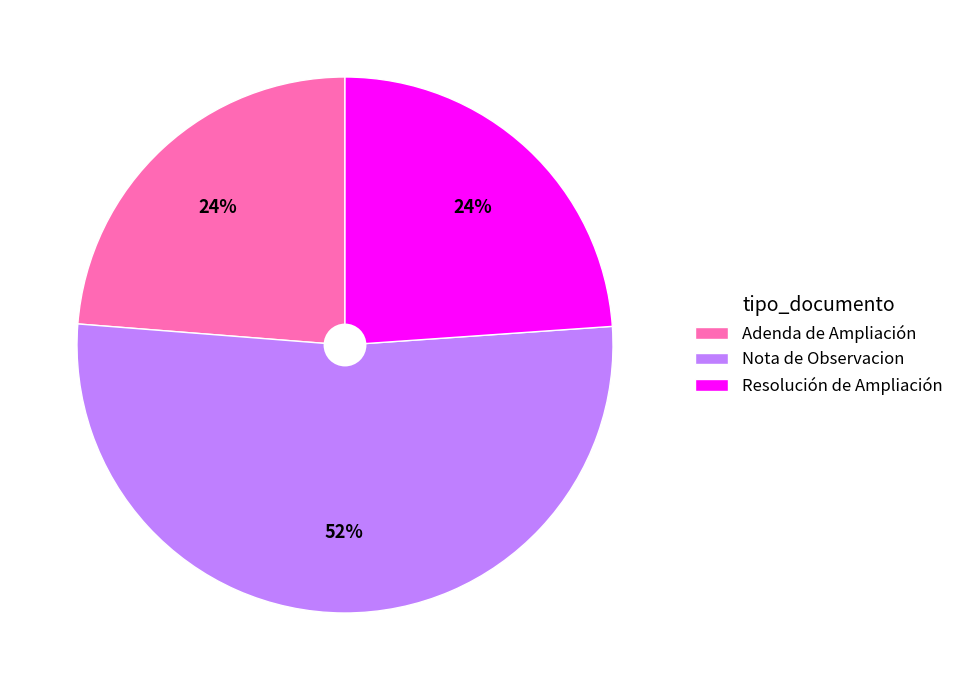

Is the sum of Adenda de Ampliación and Resolución de Ampliación greater than half?

No